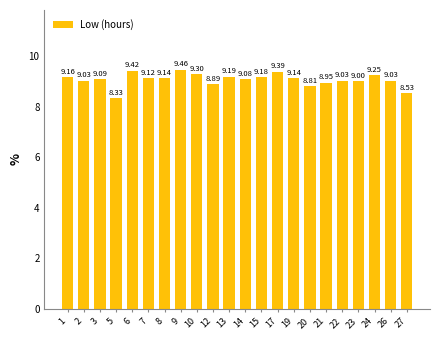

At which label is the value closest to 8?

5